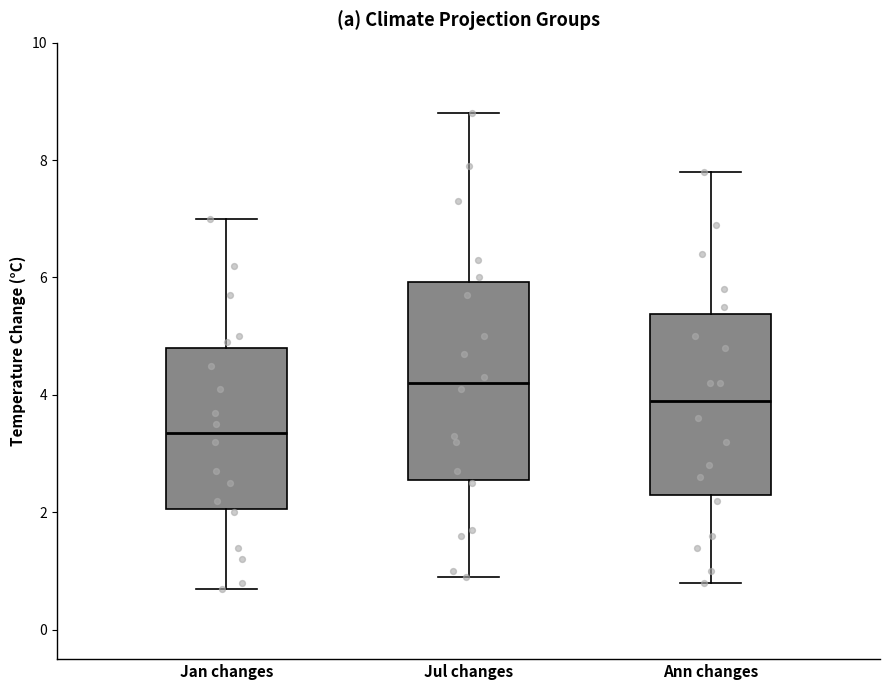

Reading left to right, read every box against the y-axis: the position of its median line, the range the box covers, and the ends of its whiskers. The values are not printed on the chart, so give them approximately, as read against the axis.

Jan changes: median 3.4, box 2.0 to 4.8, whiskers 0.8 to 7.0
Jul changes: median 4.2, box 2.6 to 6.0, whiskers 1.0 to 8.8
Ann changes: median 4.0, box 2.4 to 5.4, whiskers 0.8 to 7.8